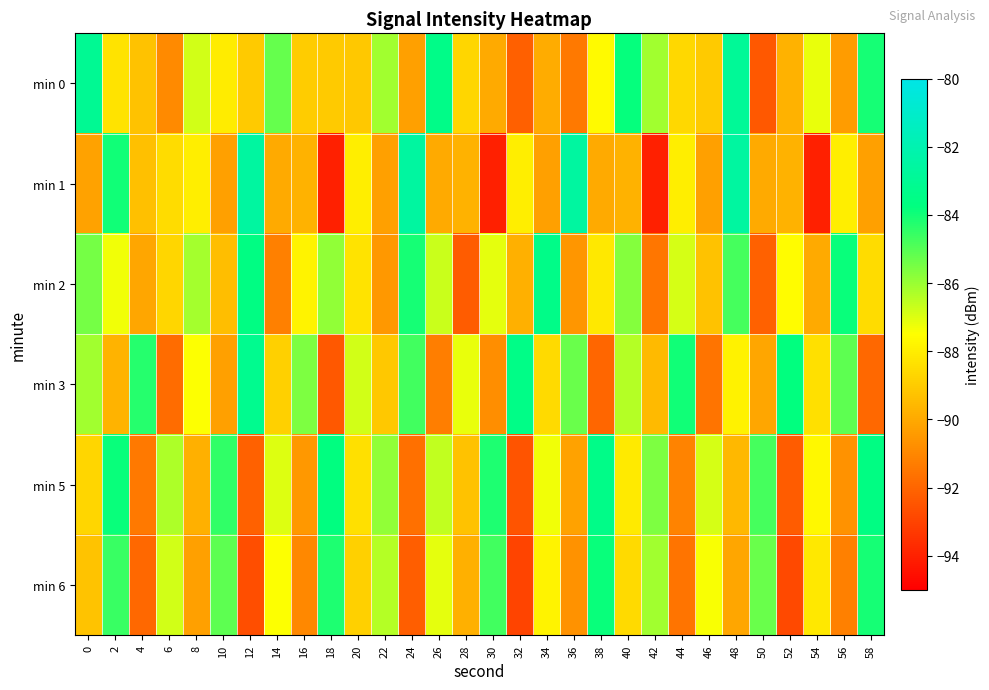

How many categories are shown in the chart?

30